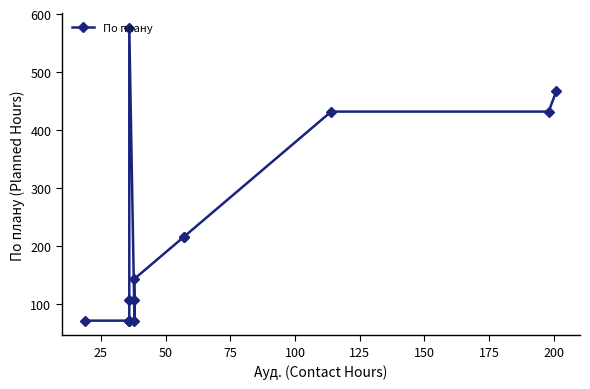

What is the greatest value displayed?

576